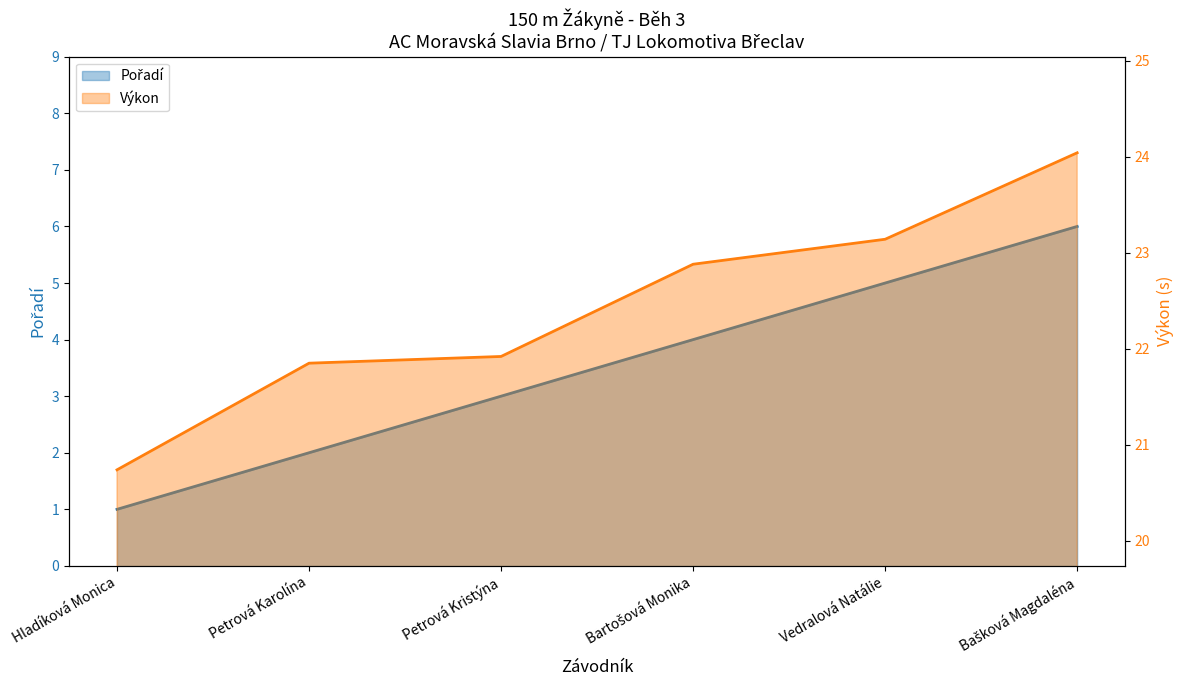

At which label does Výkon first exceed 22?

Bartošová Monika